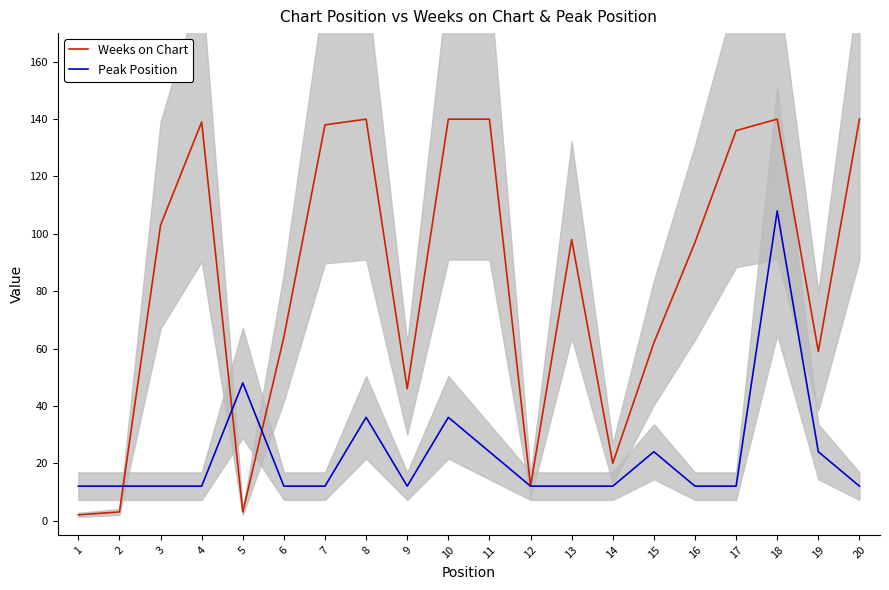

Which series has the largest total across all categories?

Weeks on Chart